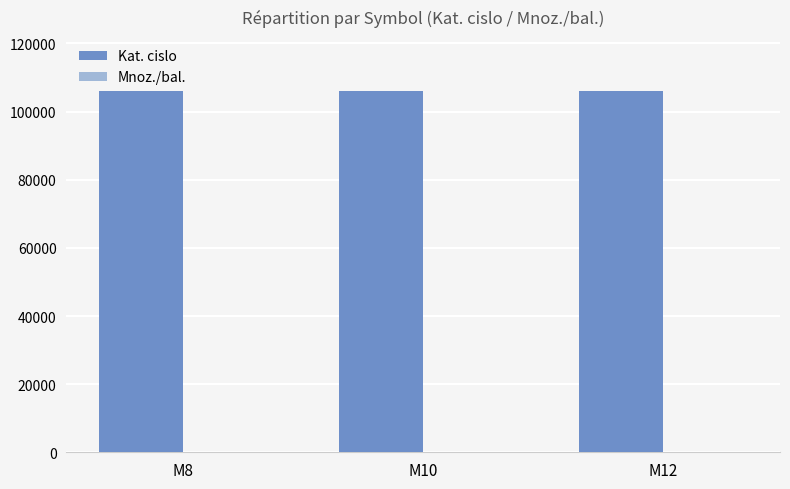

How many groups of bars are there?

3